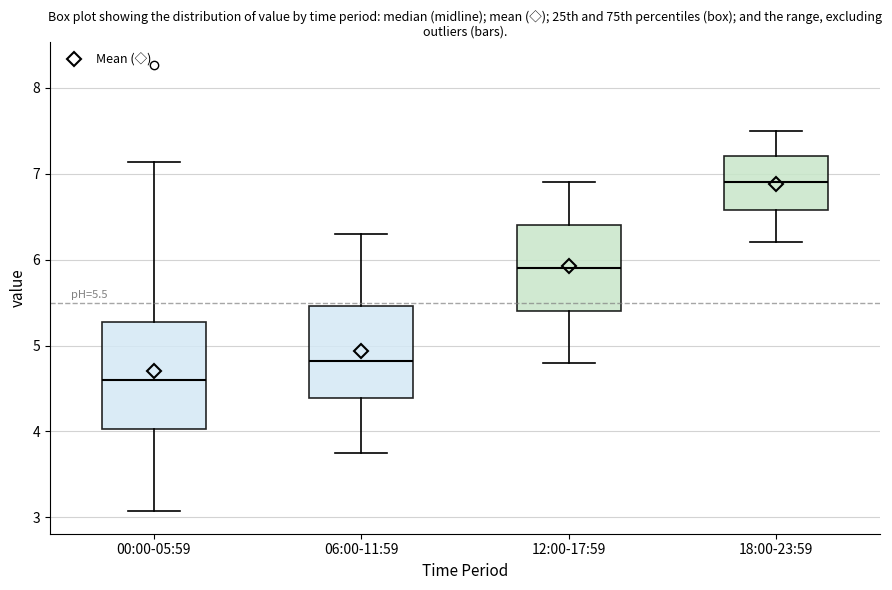

Which box's median line is the highest?

18:00-23:59